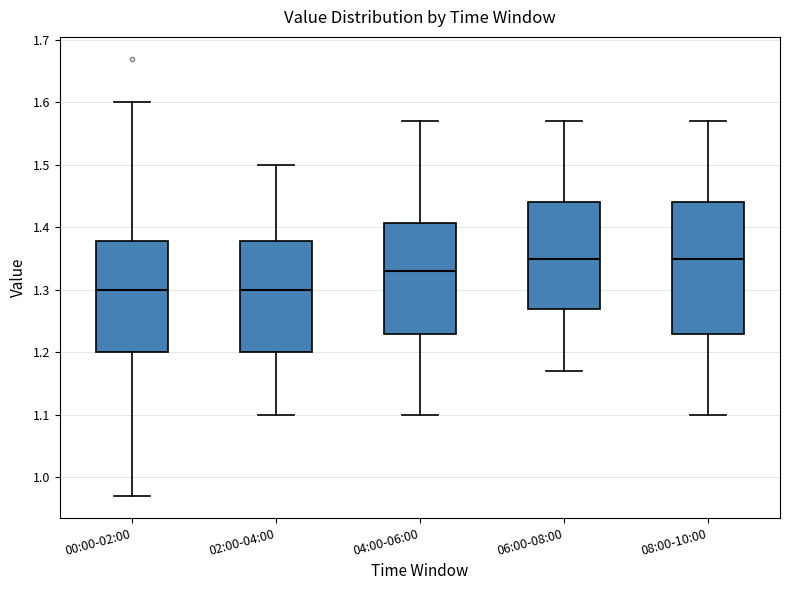

Comparing the boxes themselves (not the whiskers), which one is the tallest?

08:00-10:00